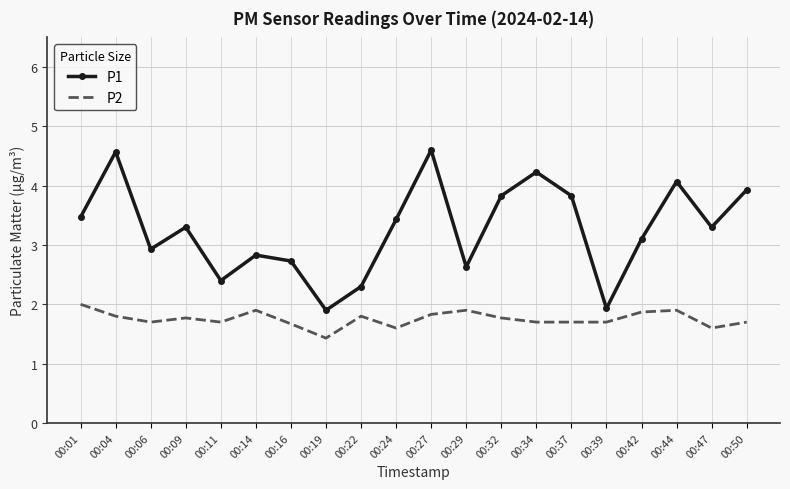

Which category has the highest value in the P2 series?

00:01